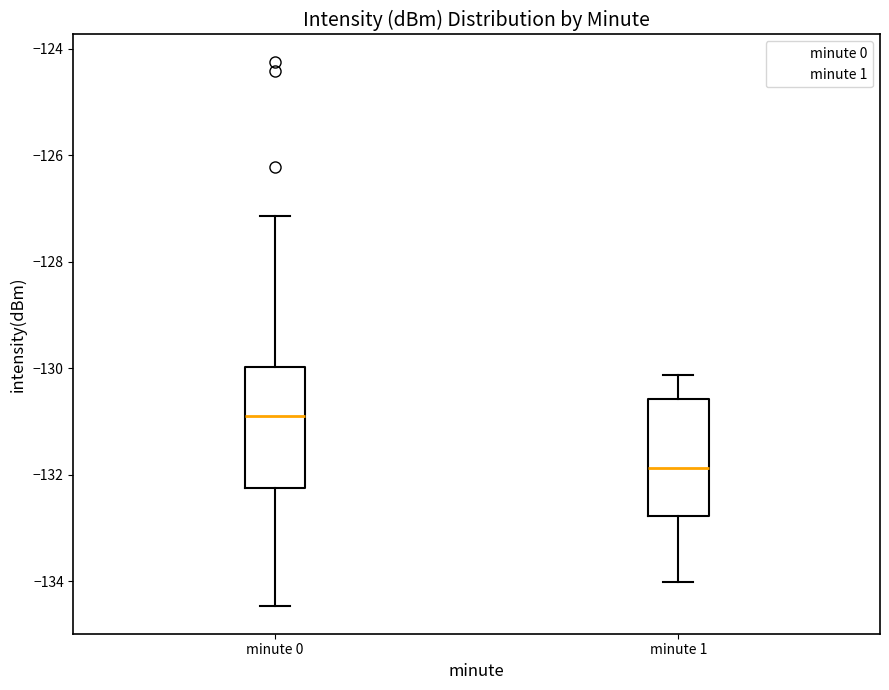

Where does the lower whisker of the box for minute 0 end on the y-axis? The values are not printed on the chart, so give them approximately, as read against the axis.

-134.4